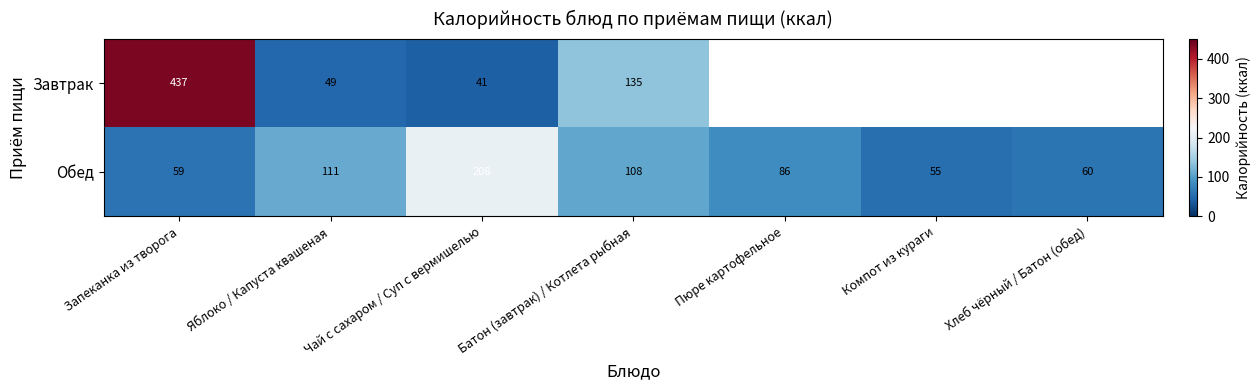

What is the approximate value of Обед at Яблоко / Капуста квашеная, to the nearest 50?

100